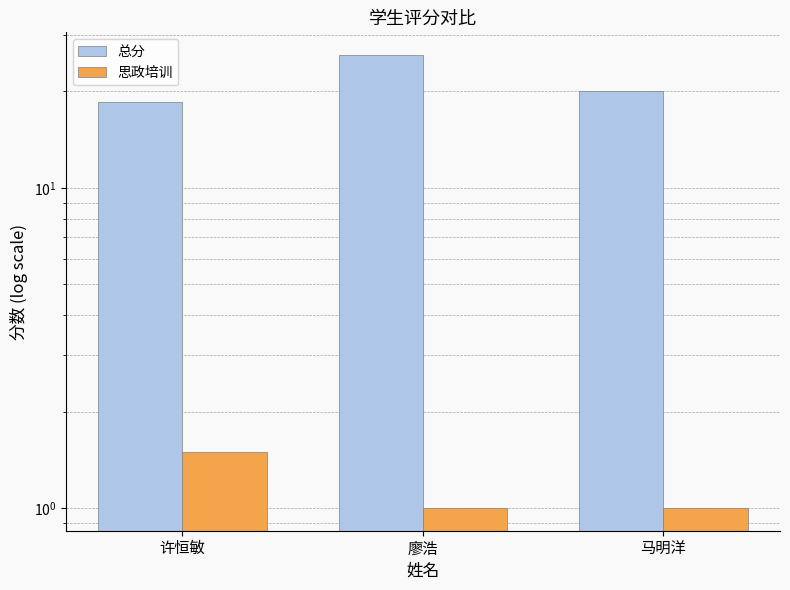

Which label corresponds to the smallest value in the chart?

廖浩